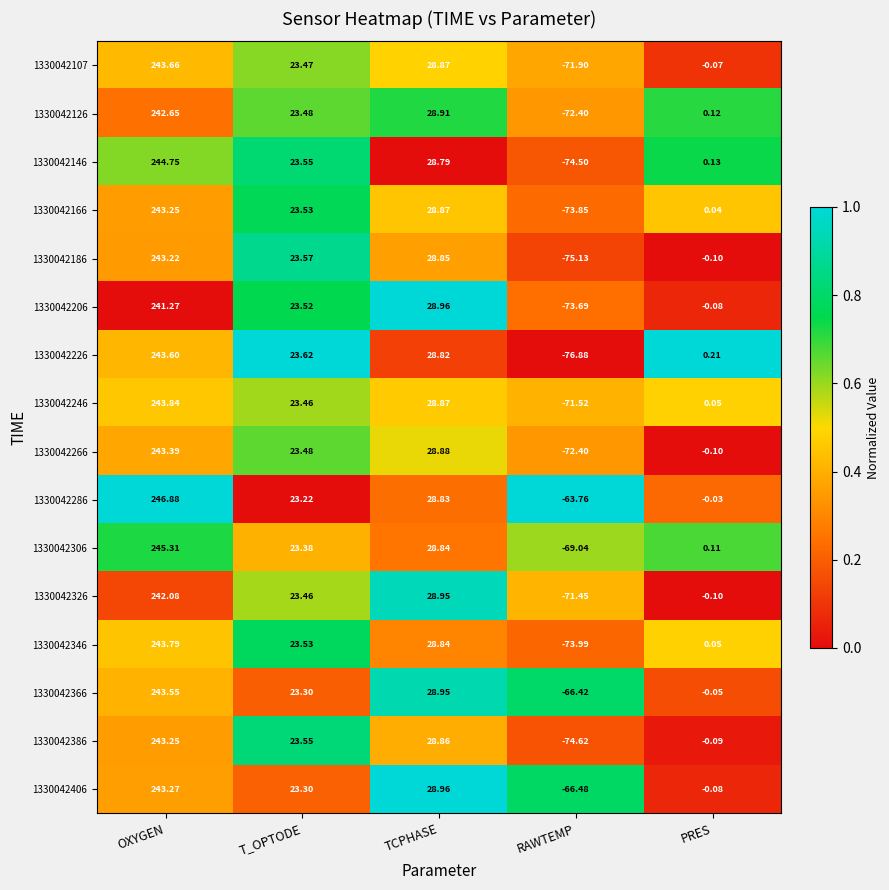

Where does the 1330042126 series first go above 23?

OXYGEN